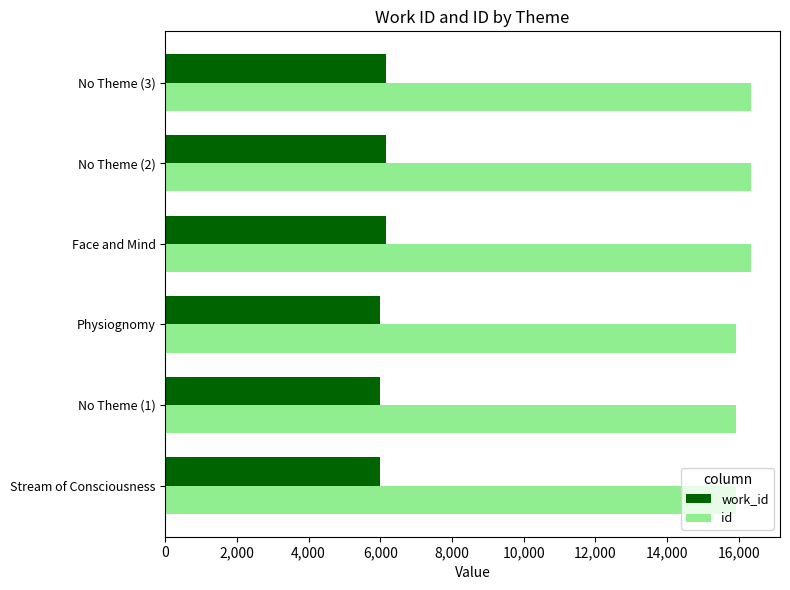

What is the difference between the highest and lowest values at Physiognomy?

9935